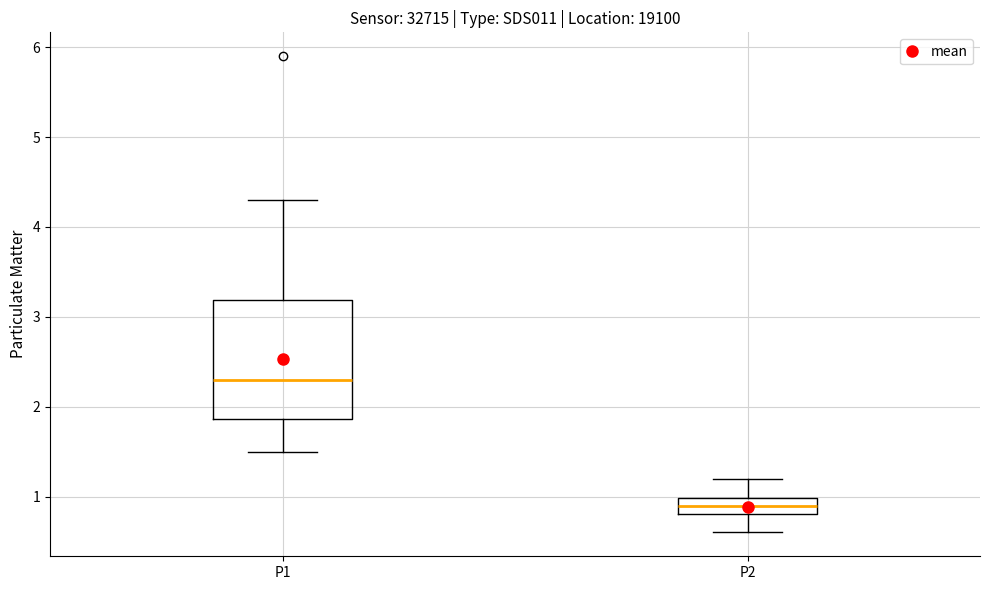

Reading left to right, transcribe this box plot: for each box, give where its median line is, the range the box spans, and where its two whiskers end, as read against the y-axis. The values are not printed on the chart, so give them approximately, as read against the axis.

P1: median 2.3, box 1.9 to 3.2, whiskers 1.5 to 4.3
P2: median 0.9, box 0.8 to 1.0, whiskers 0.6 to 1.2